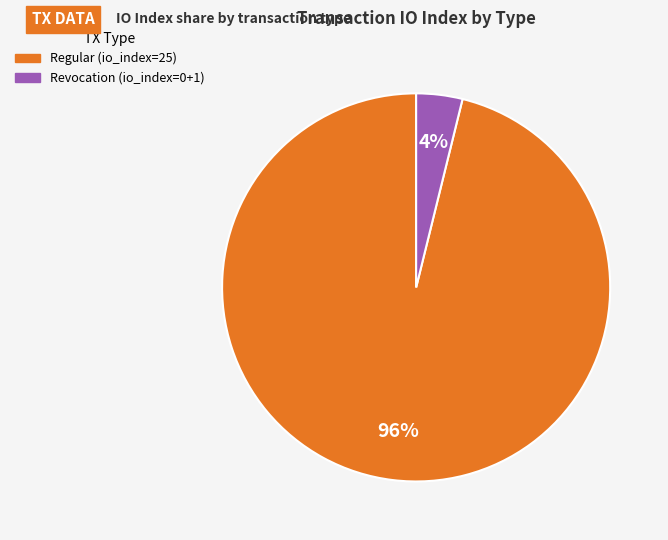

To the nearest percent, what is the average slice percentage?

50%